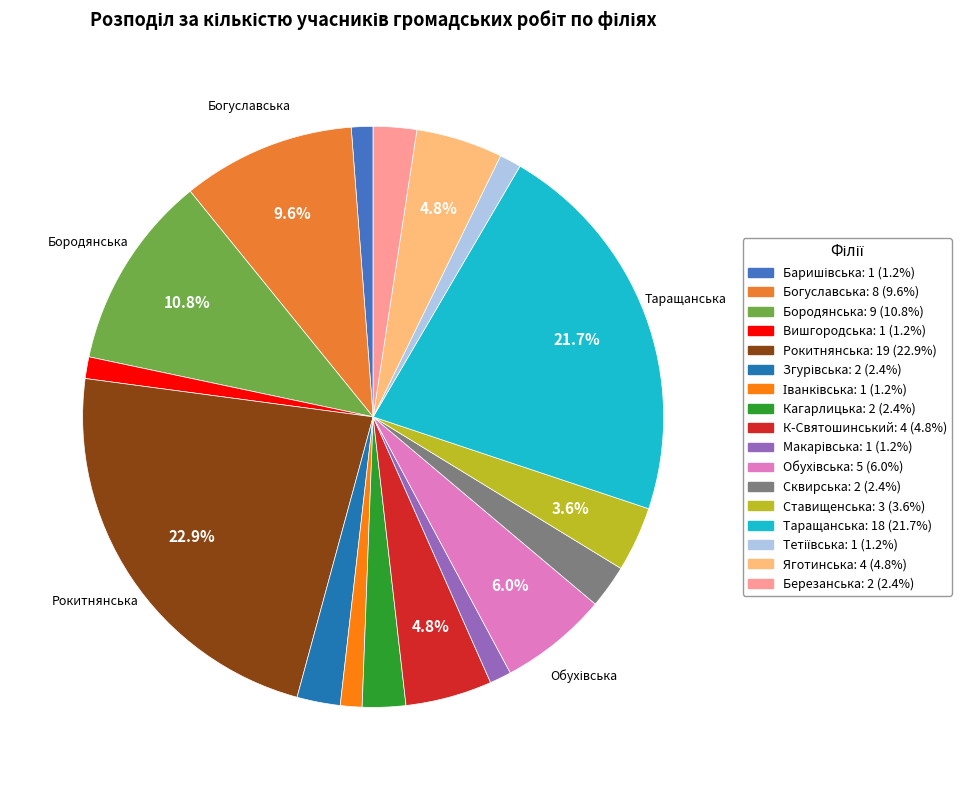

How many segments does this pie chart have?

17